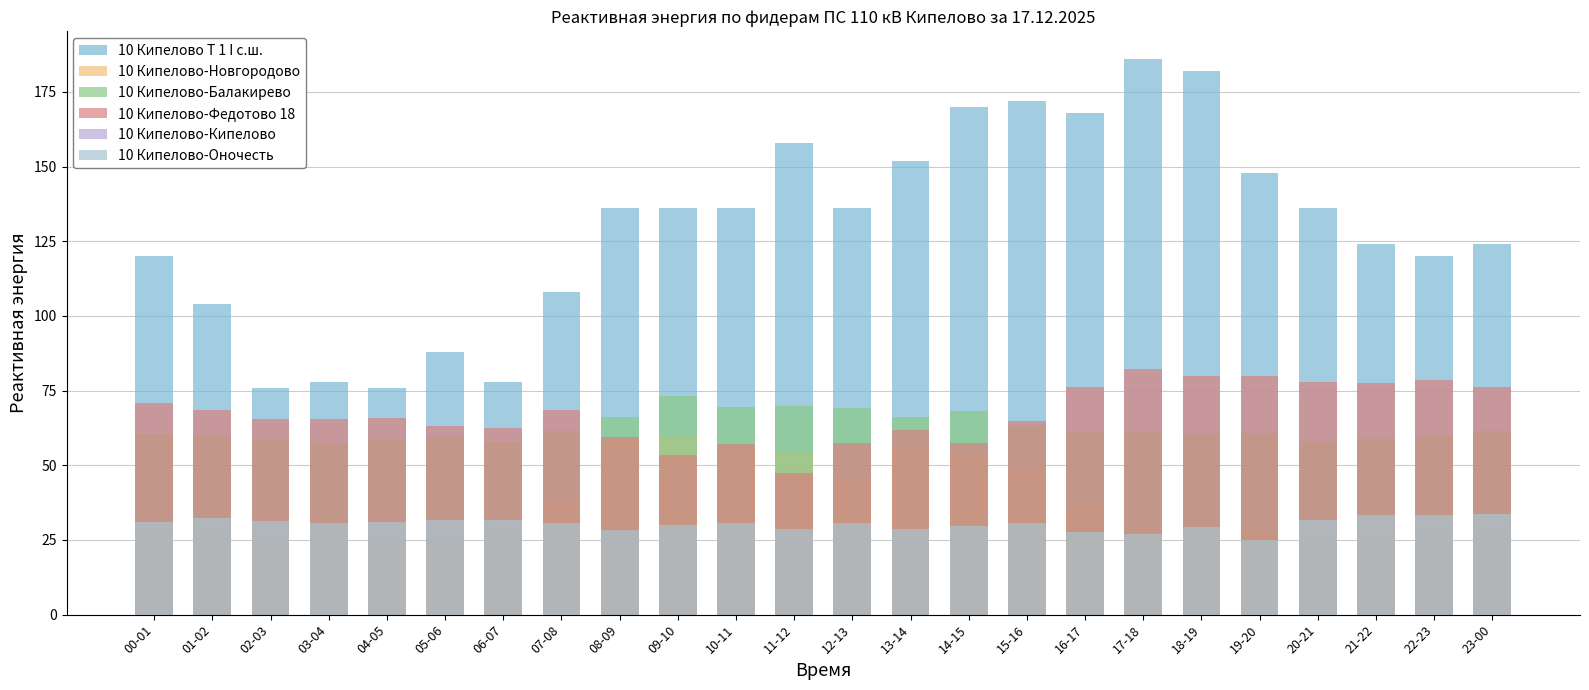

What is the lowest value of the 10 Кипелово-Федотово 18 series?

47.4